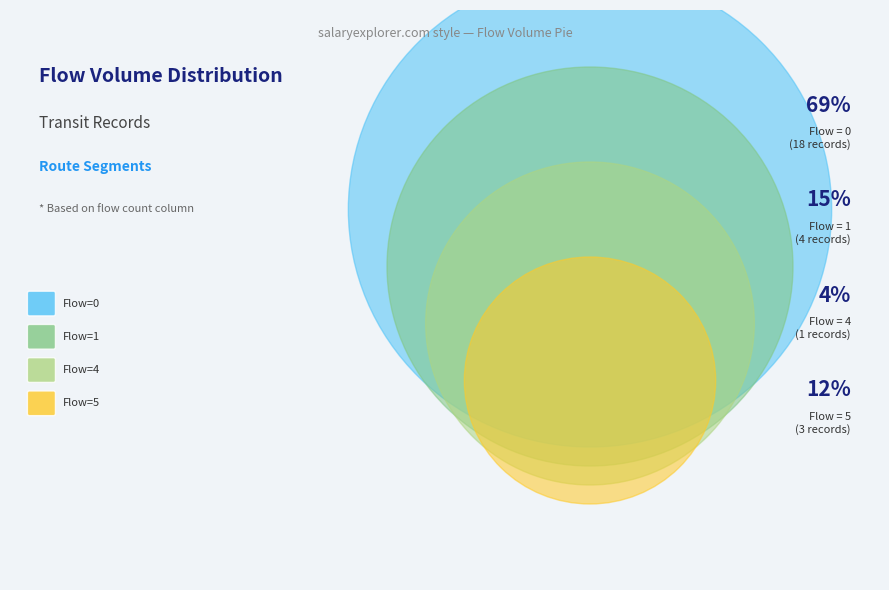

To the nearest percent, what percentage of the pie is 0?

69%